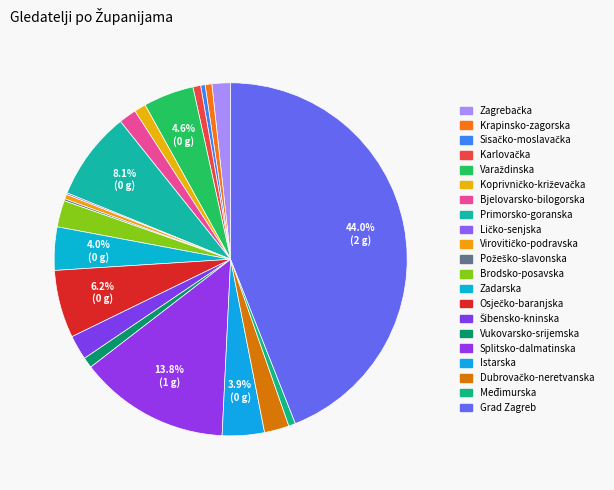

Do Sisačko-moslavačka and Vukovarsko-srijemska together represent more than half of the pie?

No